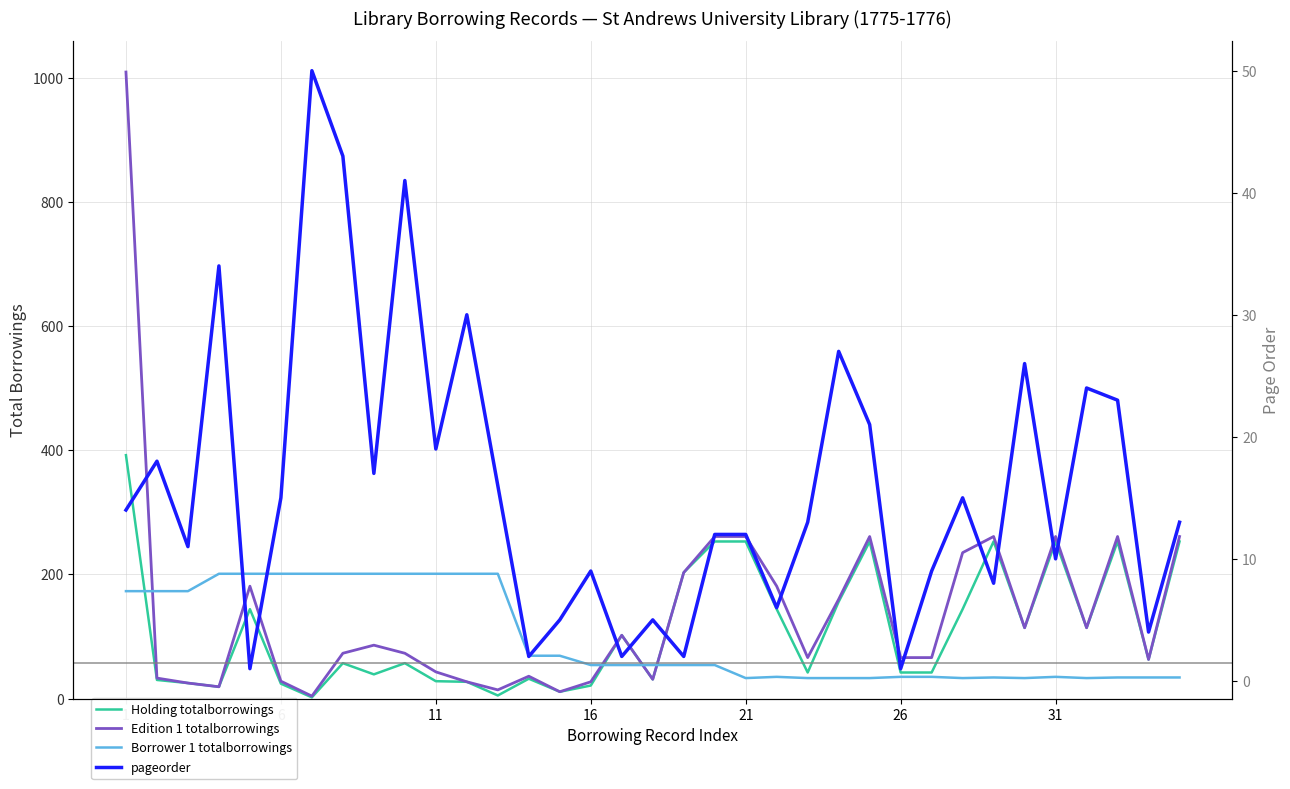

True or false: Holding totalborrowings has more than 1 interior local peaks.

True